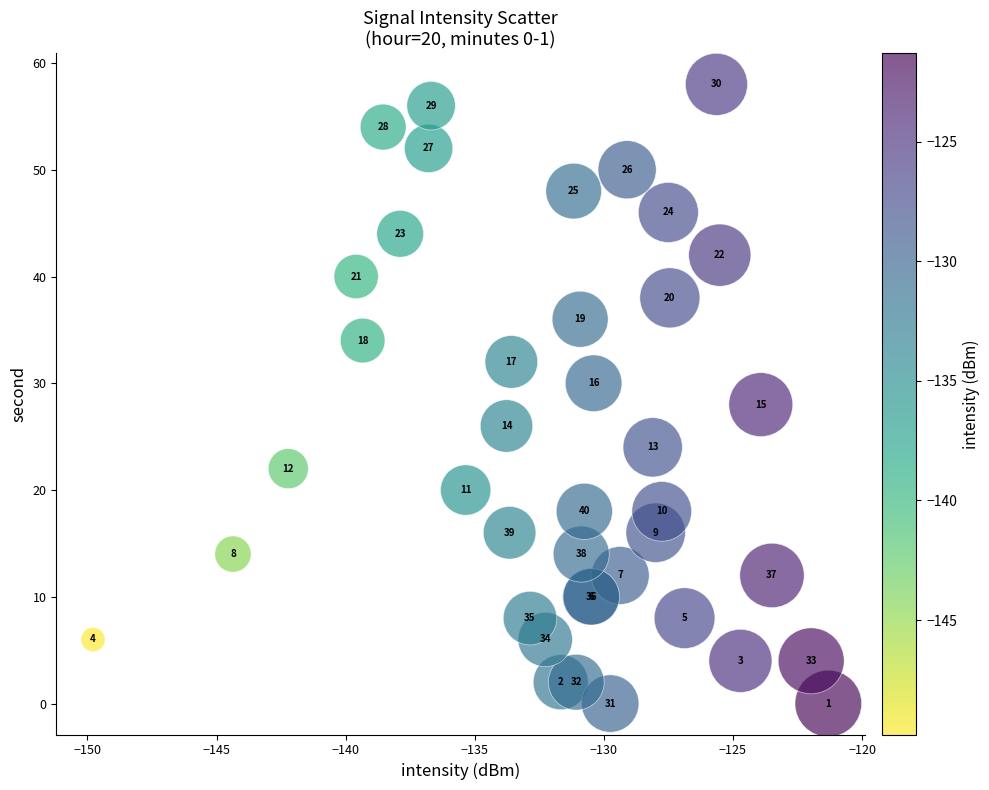

What Y value in the scatter plot is closest to 29?

28